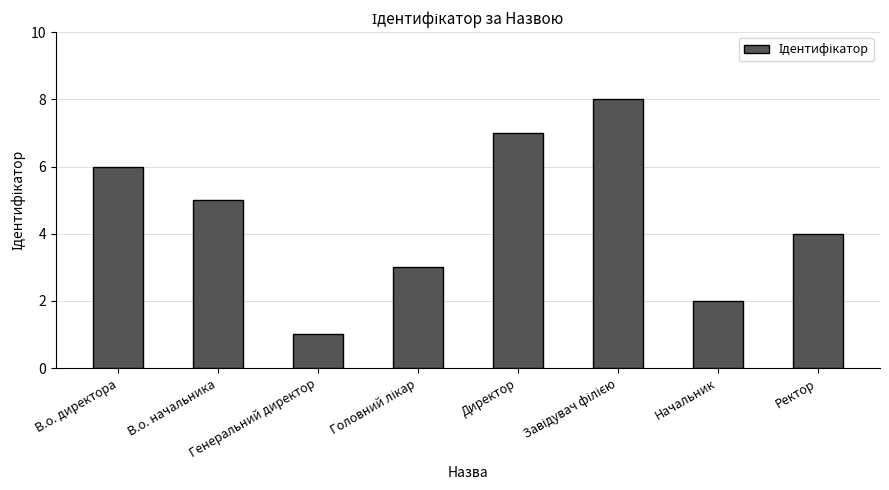

What is the difference between the maximum and minimum values?

7